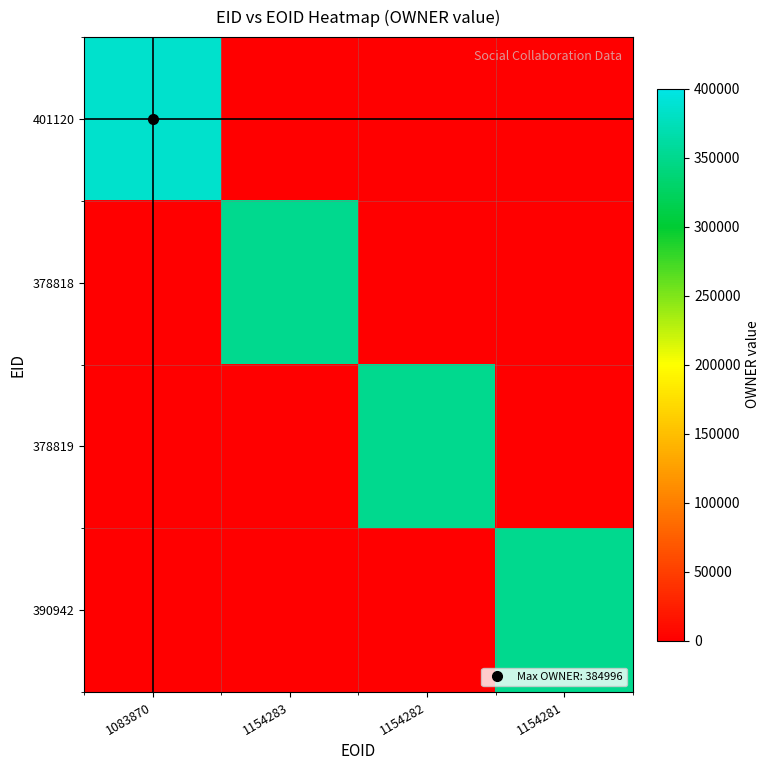

What is the difference between the highest and lowest values at 1154281?

350190